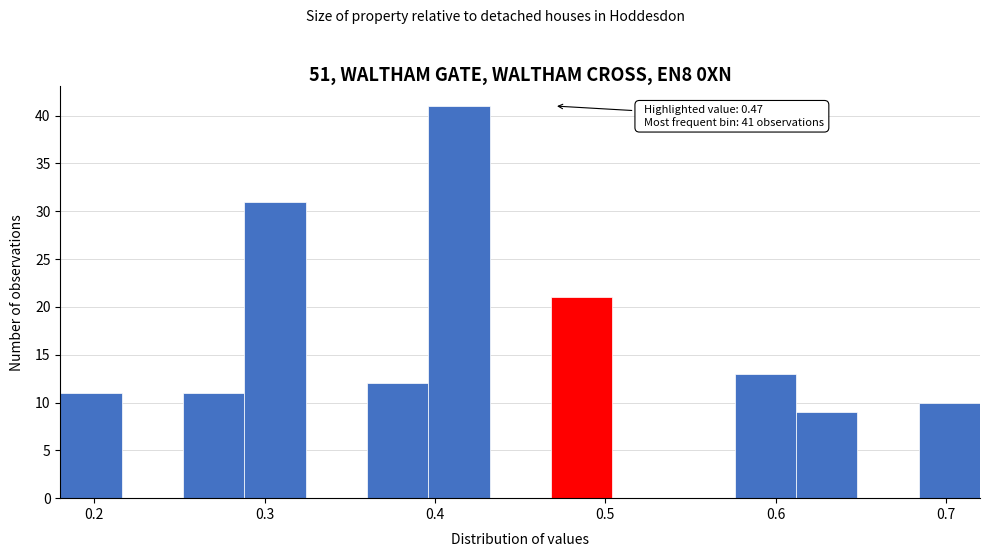

Read against the x-axis, roughly where is the centre of the tallest bar?

0.41